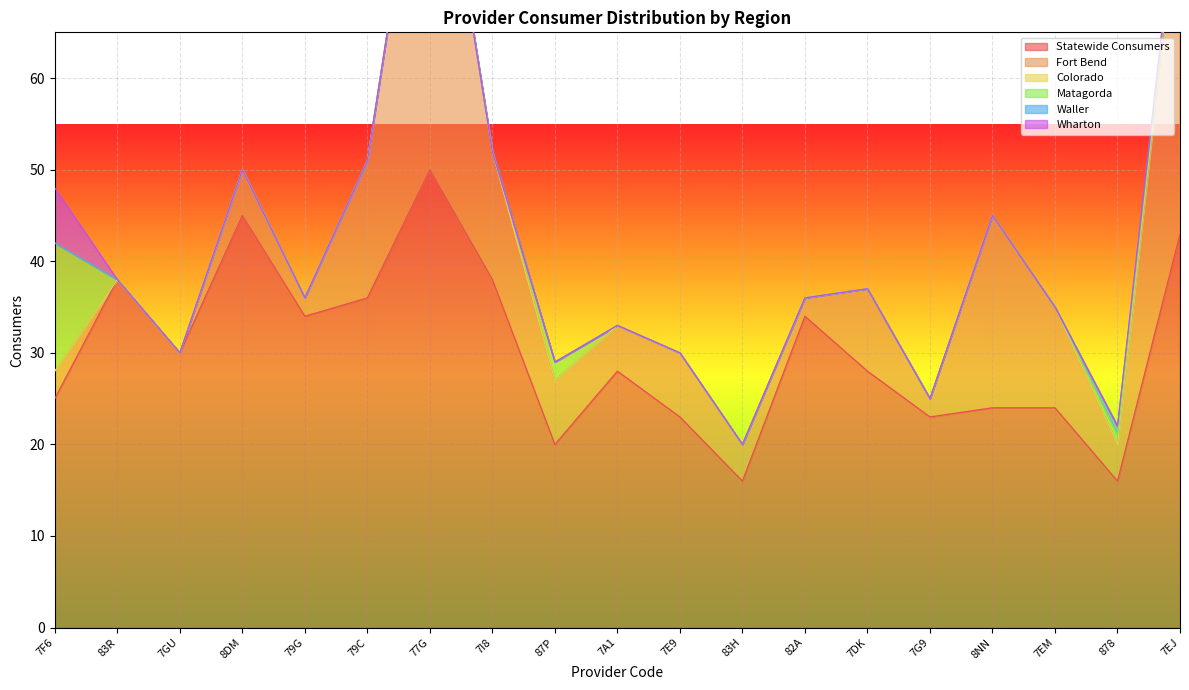

What is the difference between the maximum and minimum values in the Matagorda series?

14